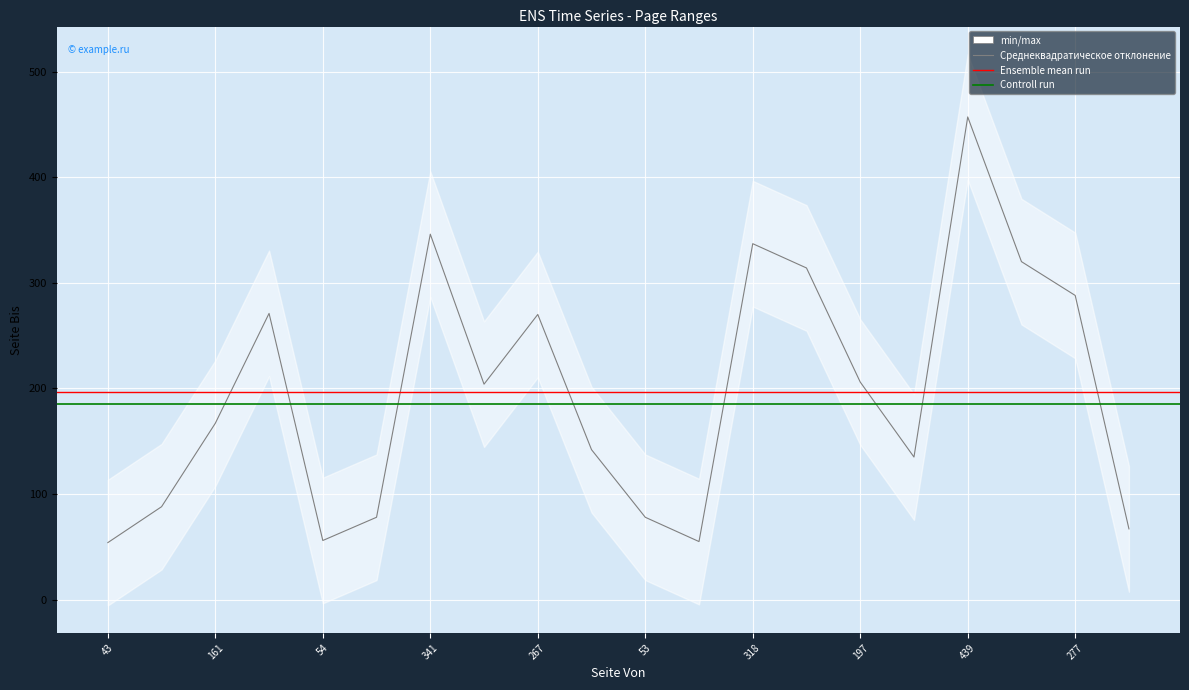

Reading left to right, what are all the values shown in this chart?

54	88	167	271	56	78	346	204	270	142	78	55	337	314	206	135	457	320	288	67